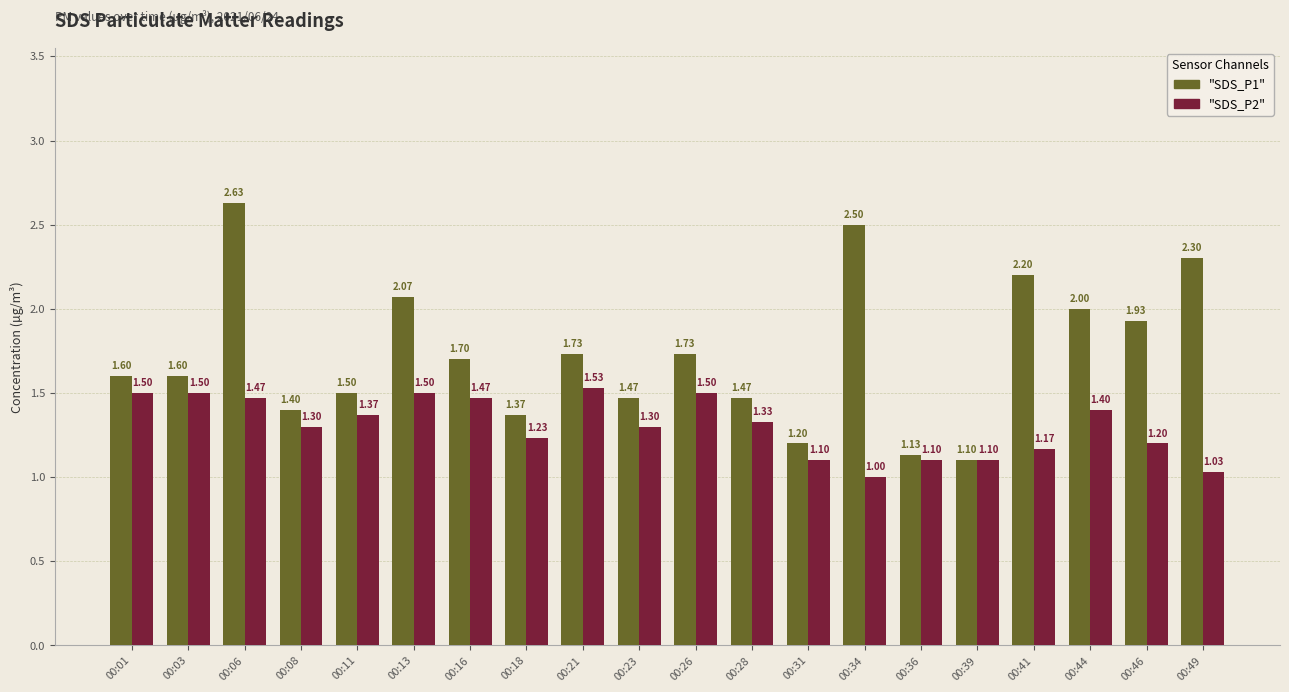

At which category is the sum across all series the highest?

00:06